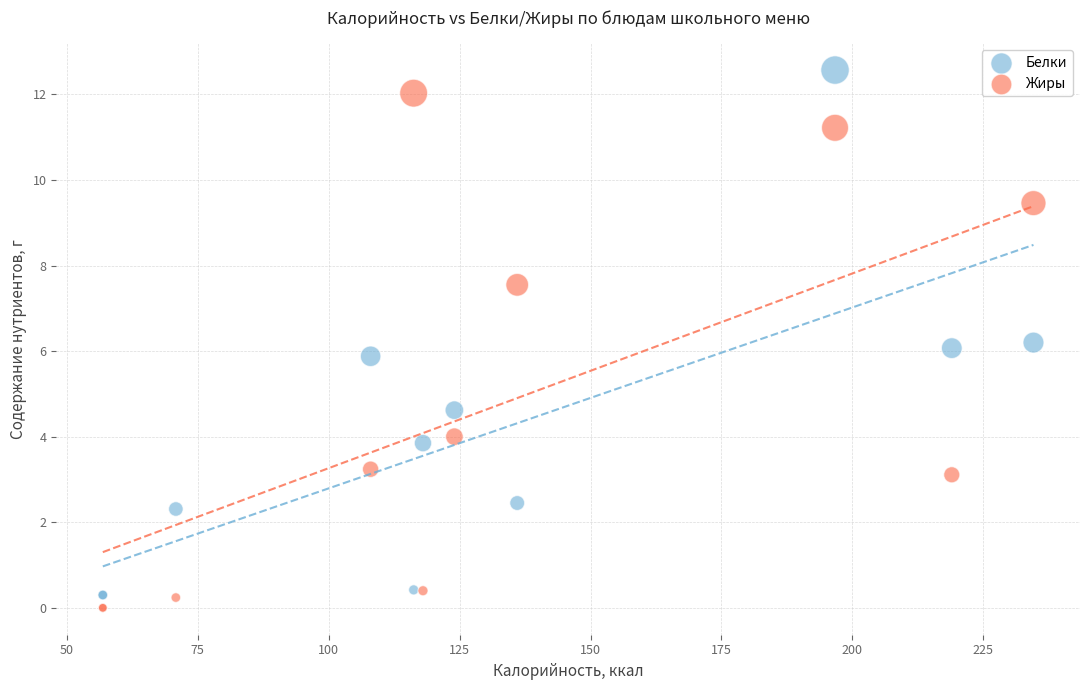

Which series has the largest Y range (max minus min)?

Белки